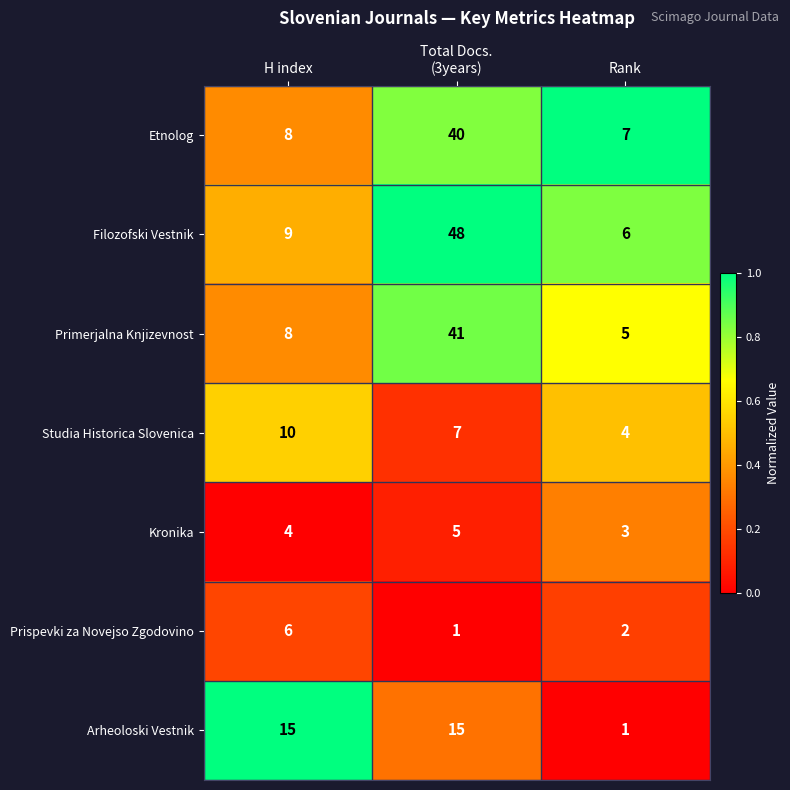

What is the difference between the highest and lowest values at H index?

11